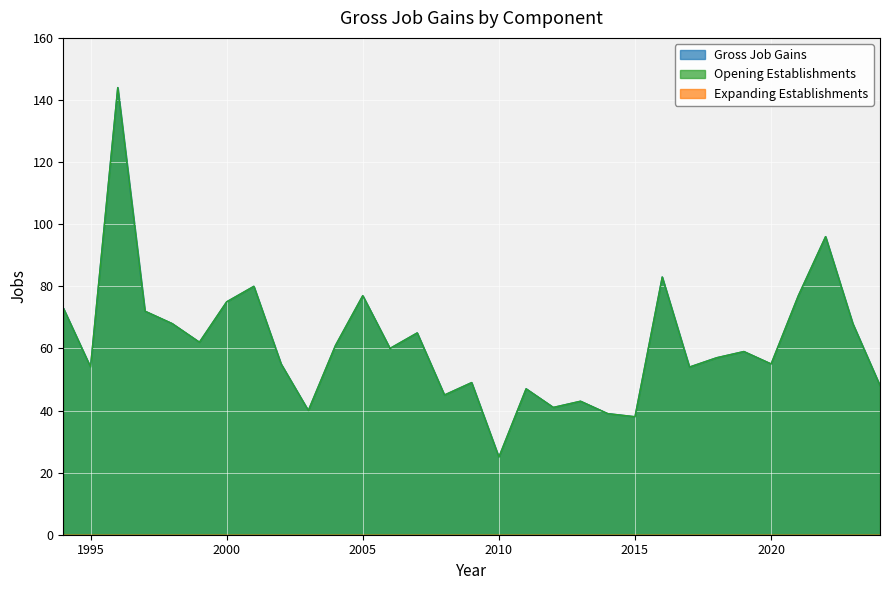

What is the value of the Gross Job Gains point at the 20th from the left?

43